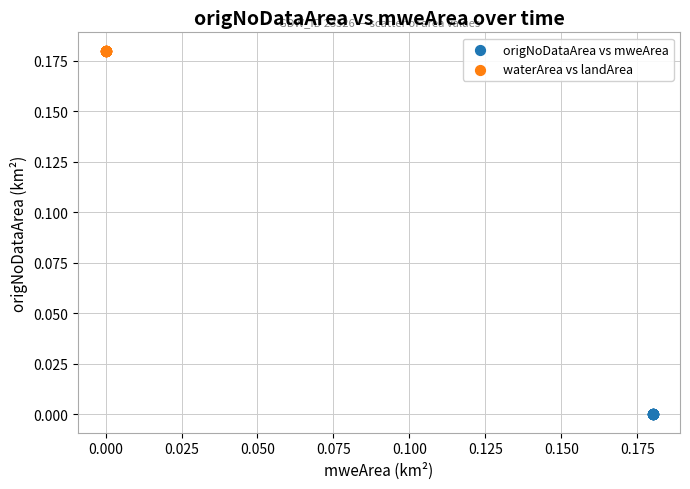

Which series contains the highest Y value?

waterArea vs landArea